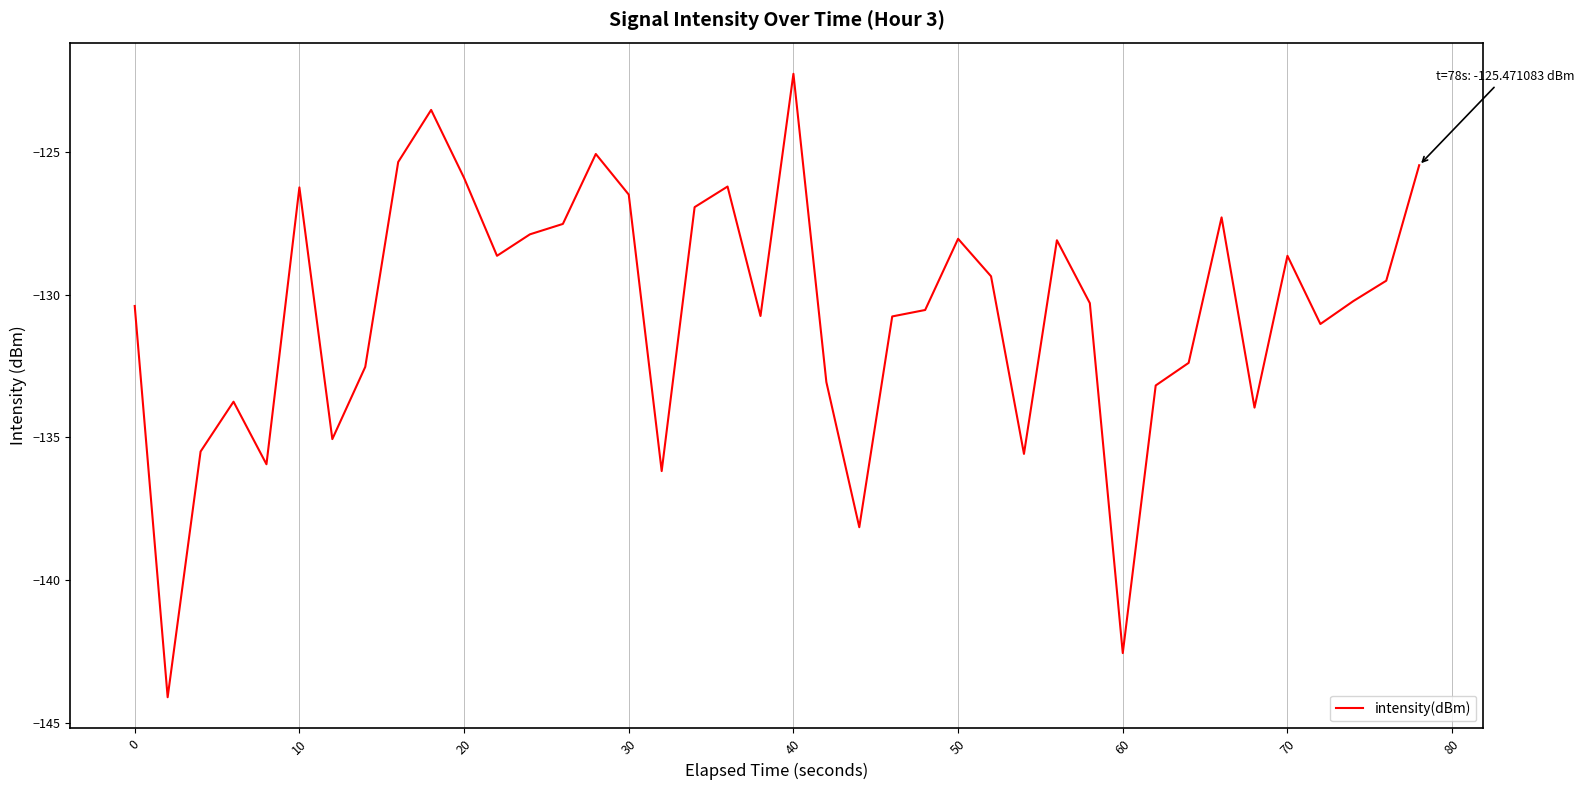

Does the chart display data point markers on the line(s)?

No